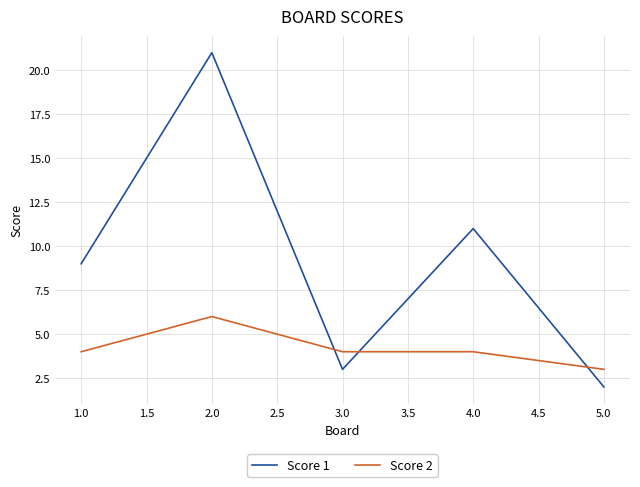

List the series in order of their peak value, lowest first.

Score 2, Score 1